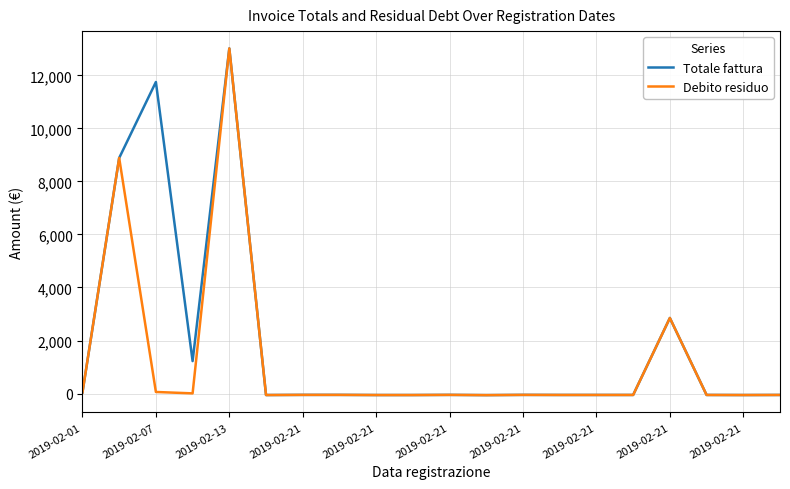

List the series in order of their overall mean, lowest first.

Debito residuo, Totale fattura